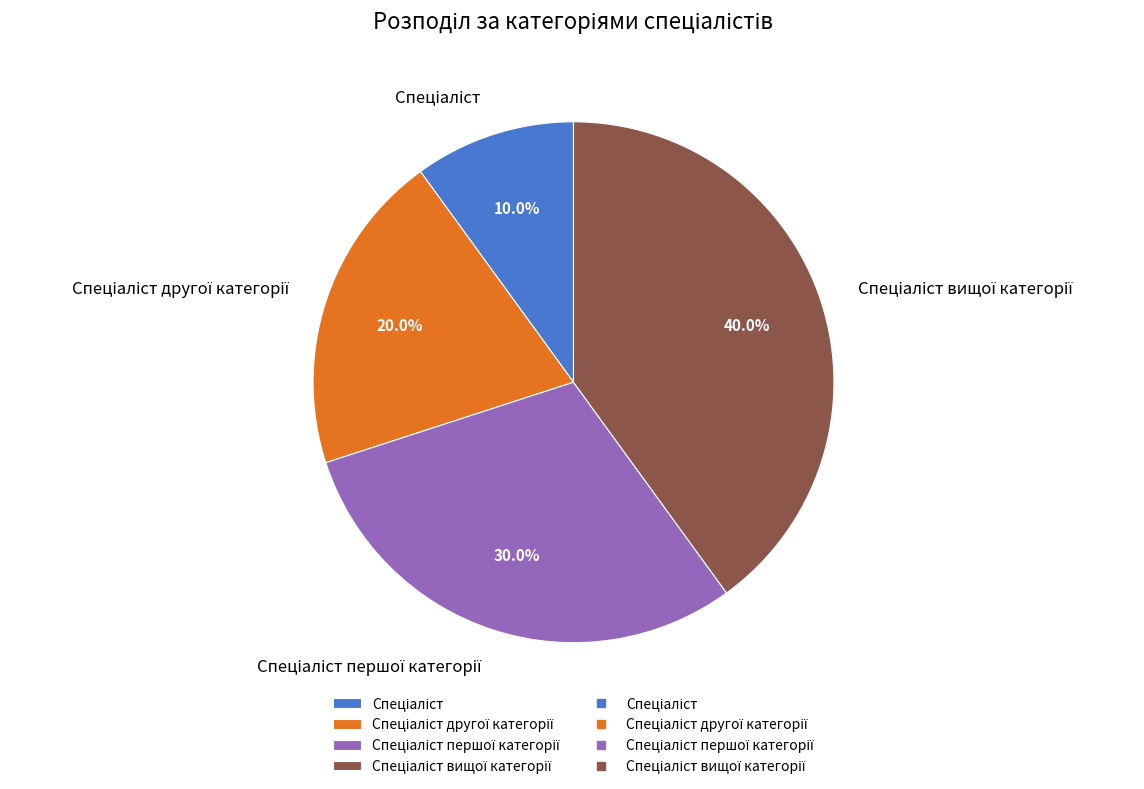

Is there a majority slice in this chart?

No